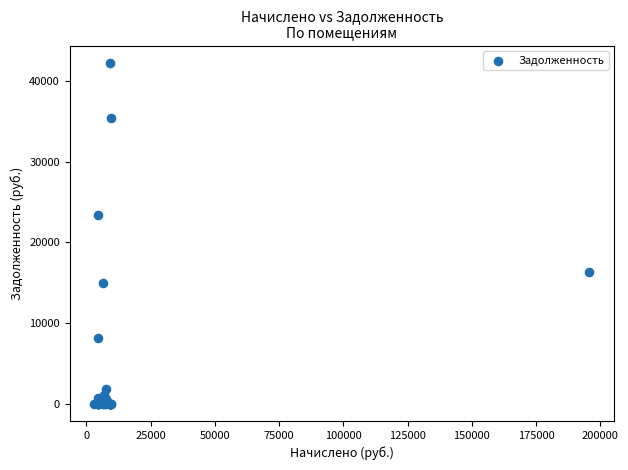

What Y value in the scatter plot is closest to 21128?

23347.2